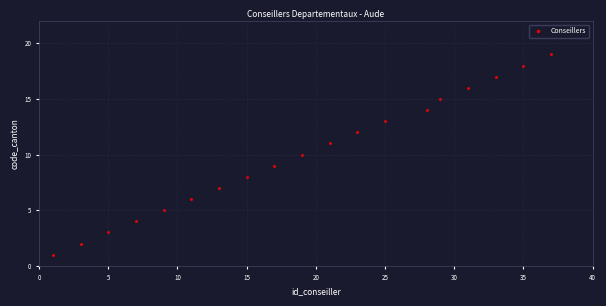

What is the range of Y values (max minus min)?

18